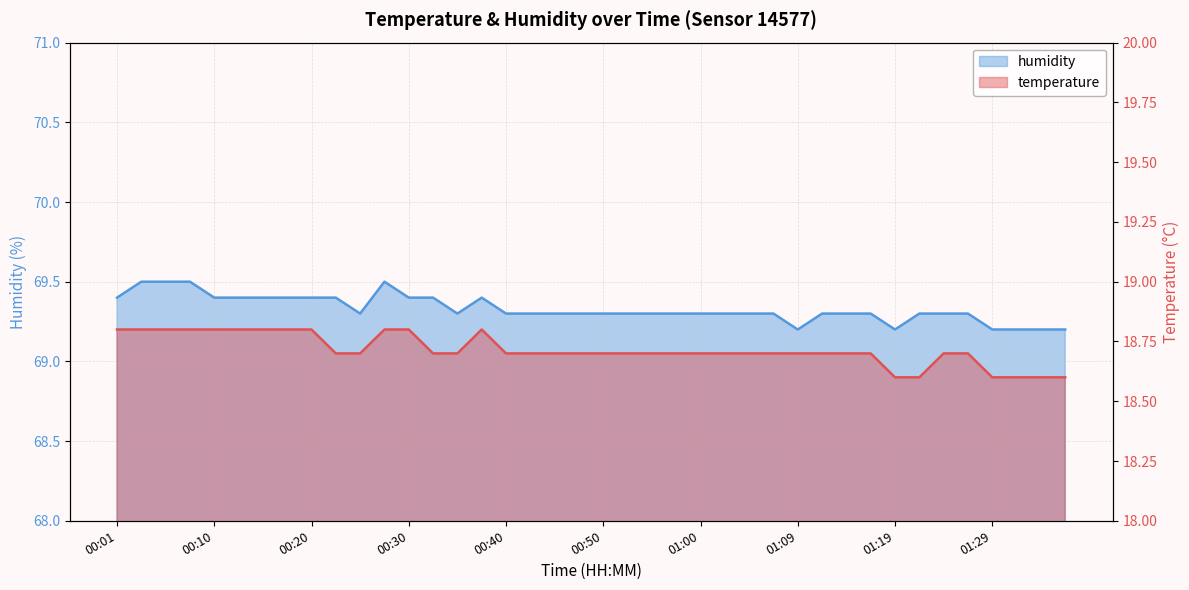

Is it true that humidity equals 69.4 at 00:10?

True